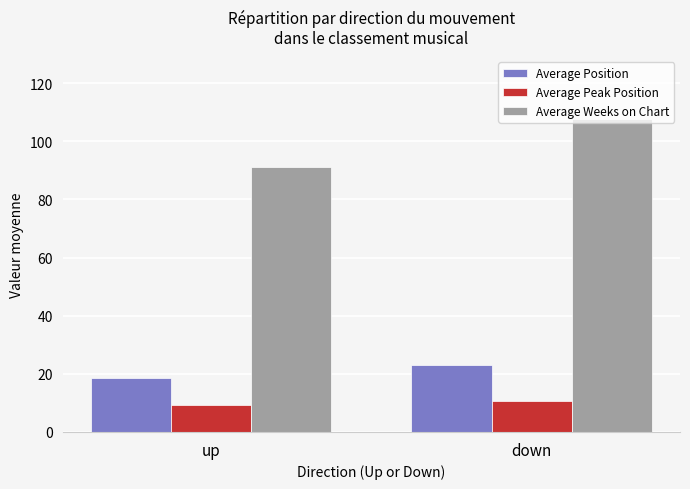

Reading right to left, list all the values displayed in this chart.

Average Position: 23.2	18.5
Average Peak Position: 10.6	9.2
Average Weeks on Chart: 107.6	91.3